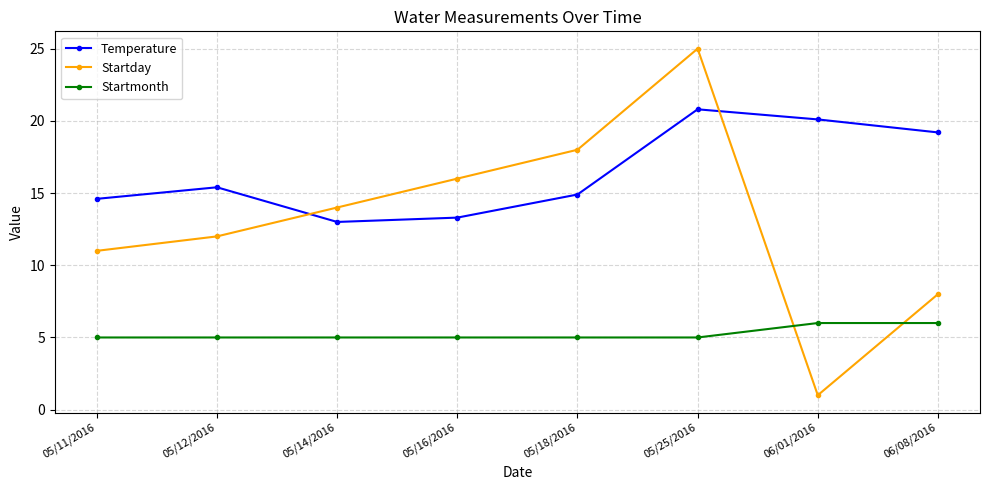

How many lines are shown in the chart?

3